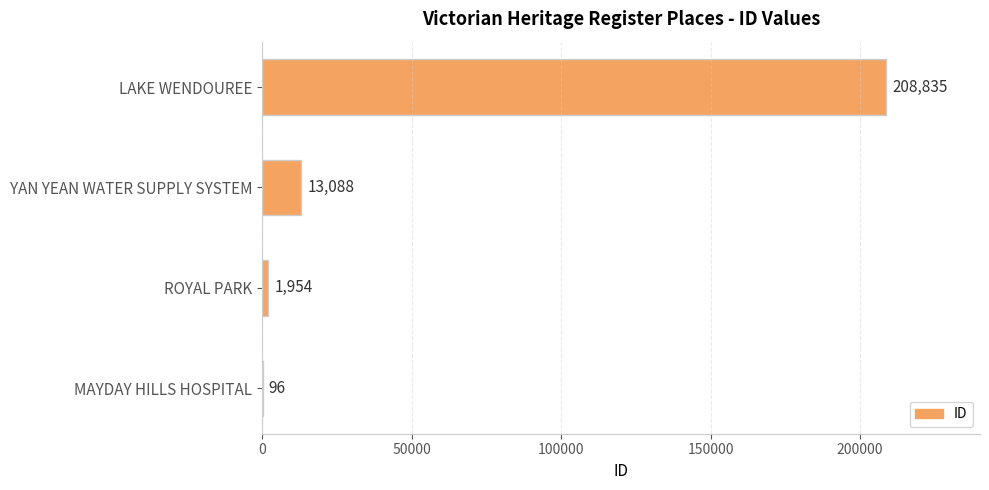

Reading bottom to top, transcribe all the data shown in this chart.

MAYDAY HILLS HOSPITAL=96	ROYAL PARK=1954	YAN YEAN WATER SUPPLY SYSTEM=13088	LAKE WENDOUREE=208835